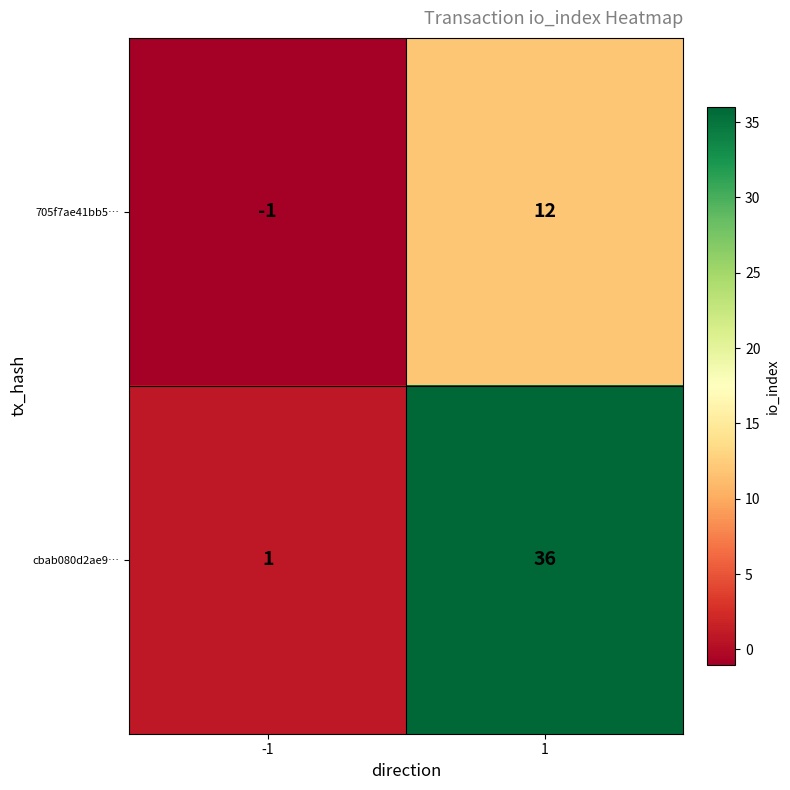

The value of 705f7ae41bb5… at 1 is 4. True or false?

False